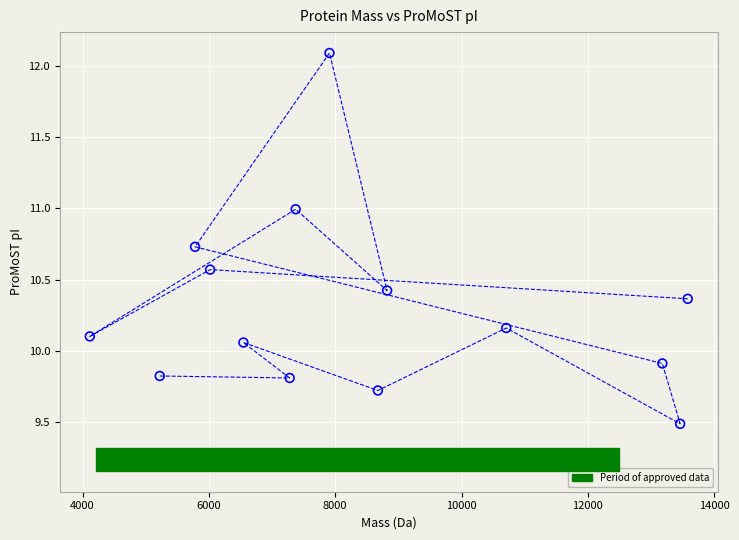

What is the range of X values (max minus min)?

9465.7